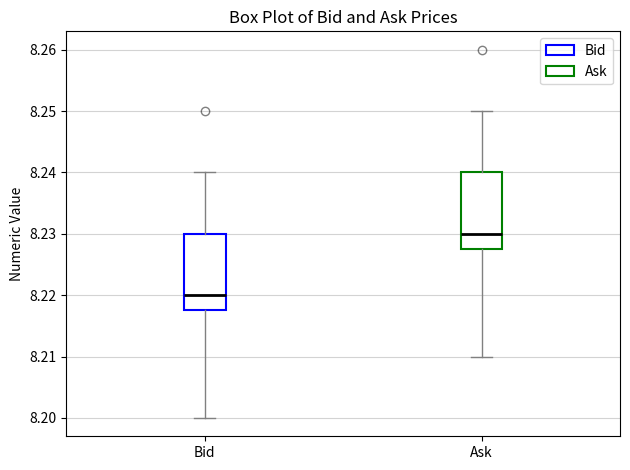

Where does the lower whisker of the box for Bid end on the y-axis? The values are not printed on the chart, so give them approximately, as read against the axis.

8.200